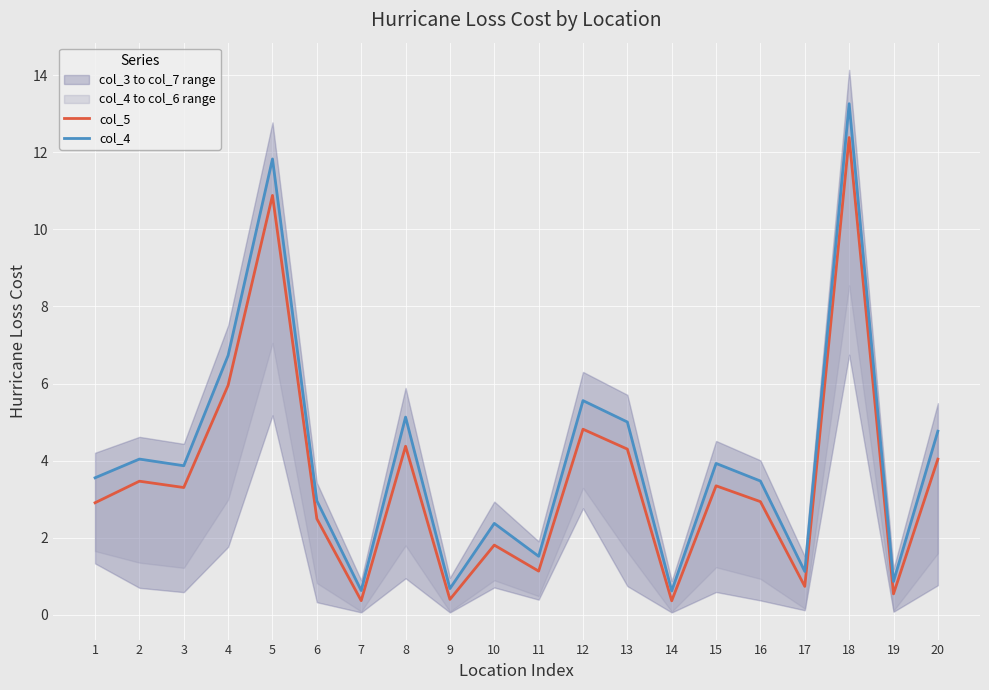

At how many categories does at least one series exceed 3?

12